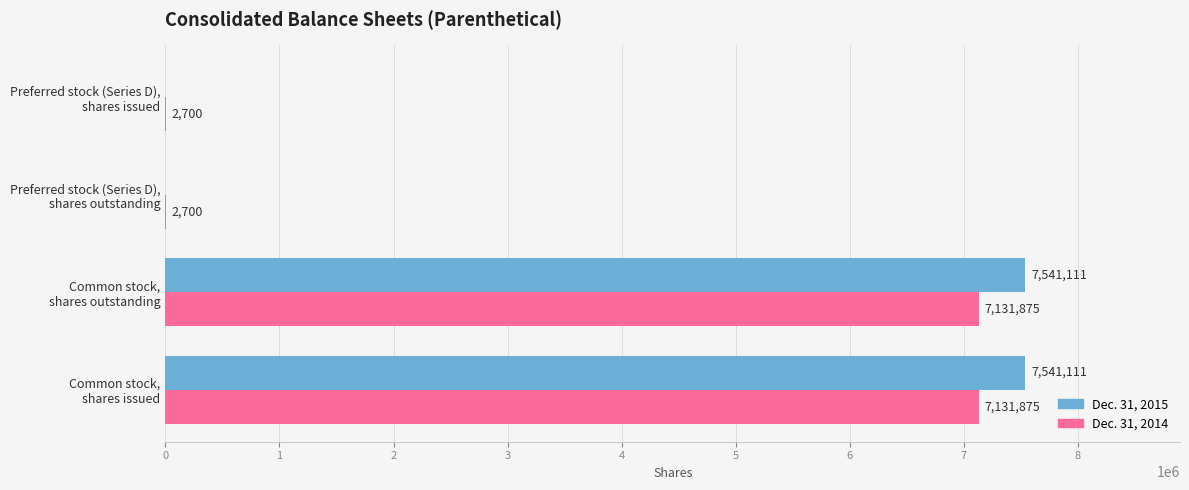

How many Dec. 31, 2014 values are between 2700 and 7131875?

4